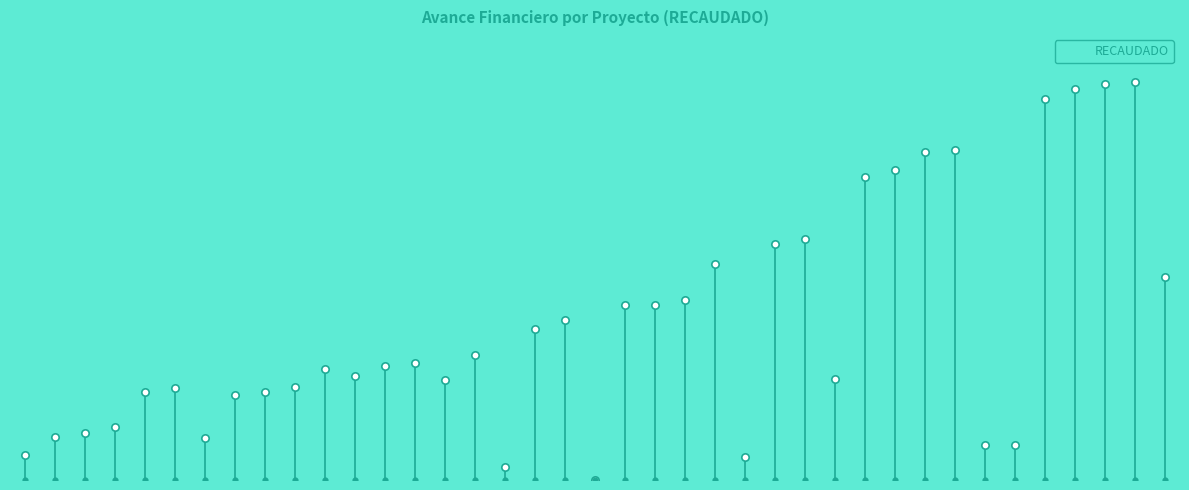

What is the change in value from COA210201939886 to COA210201939826?

+1246006.2